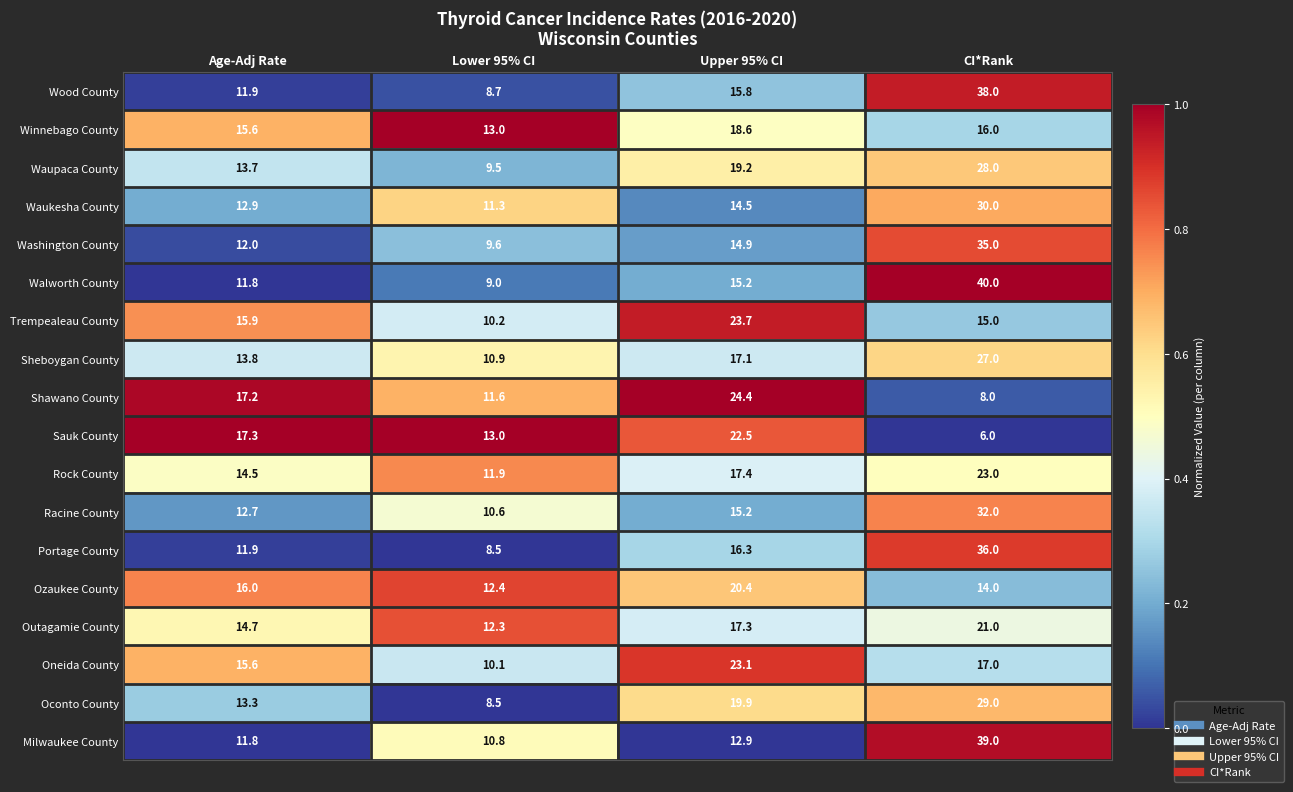

What is the total value across all series at Age-Adj Rate?

252.6